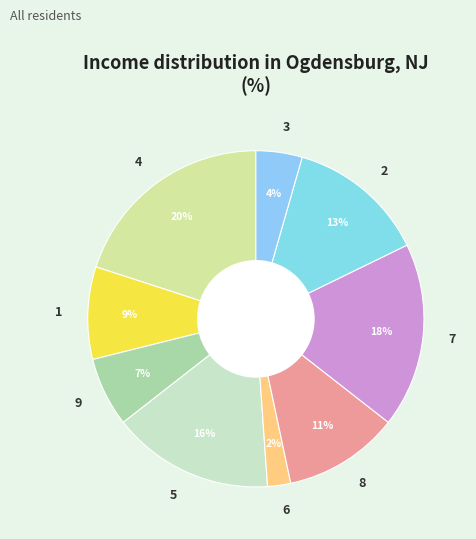

True or false: 4 accounts for 33% of the total.

False